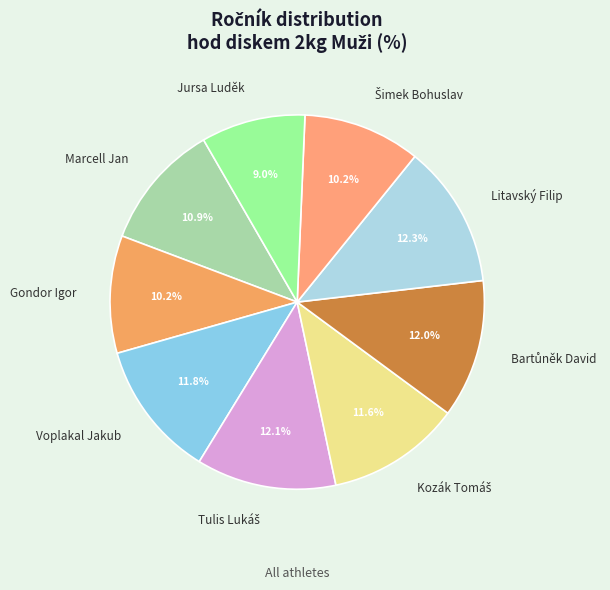

Is there a majority slice in this chart?

No